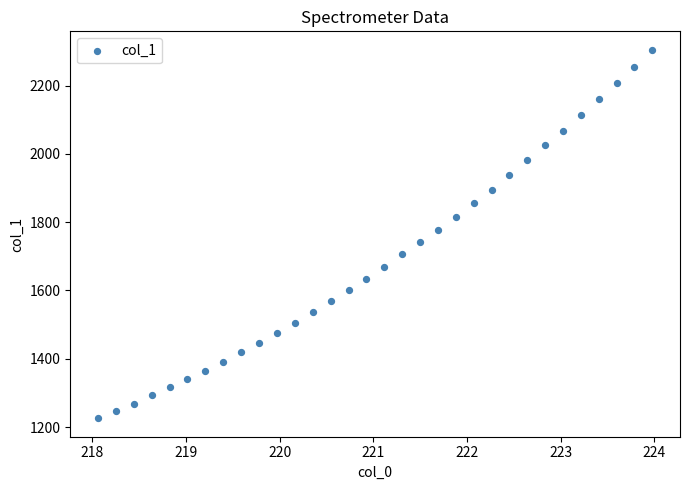

What is the range of X values (max minus min)?

5.9